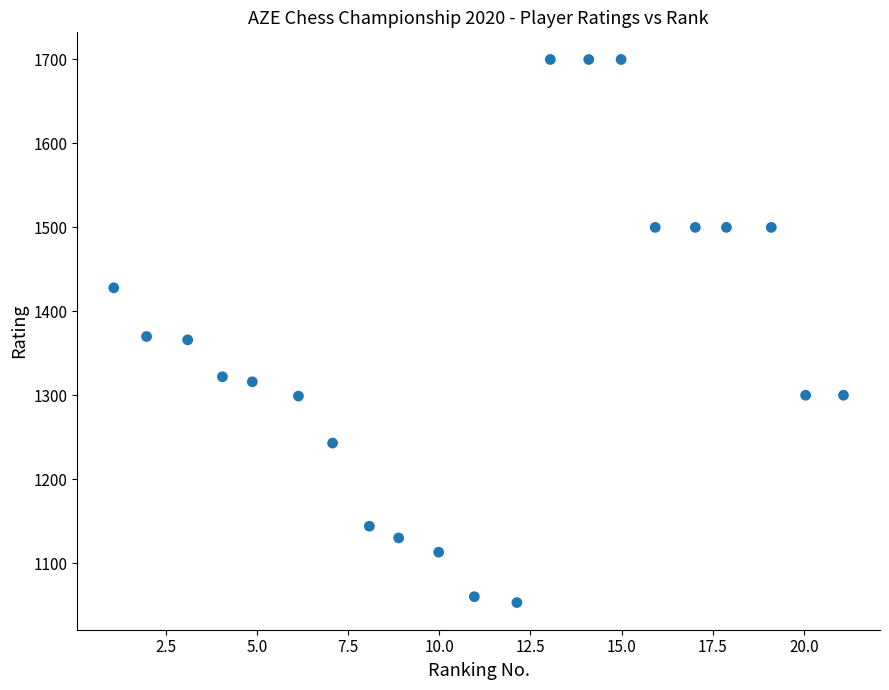

What is the range of Y values (max minus min)?

647